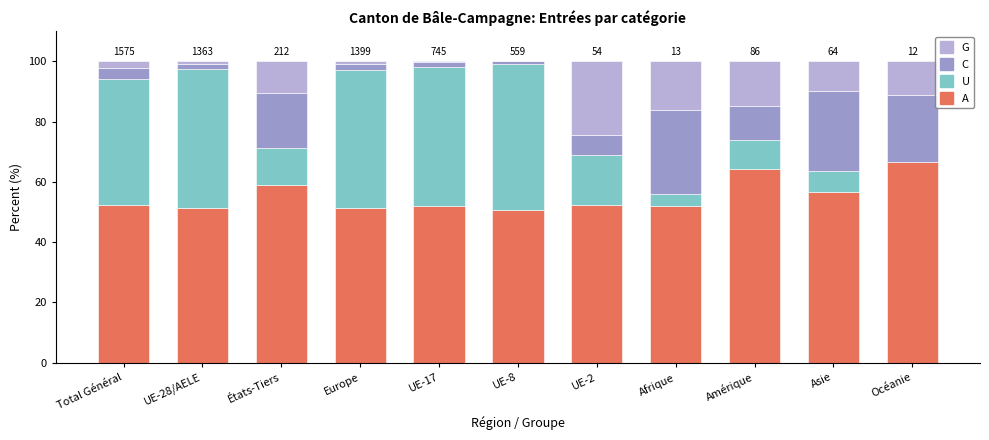

Is it true that A equals 58.9 at États-Tiers?

True